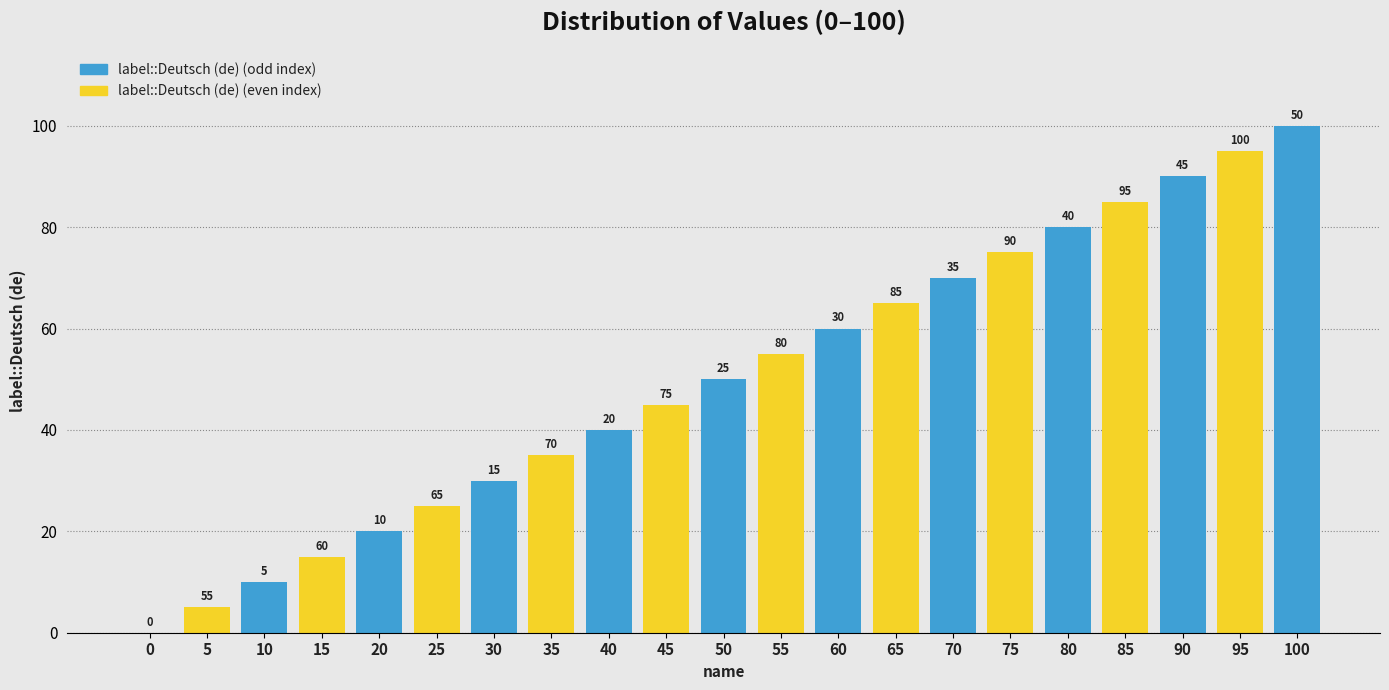

Approximately how many times larger is the value at 5 compared to 50?

0.1